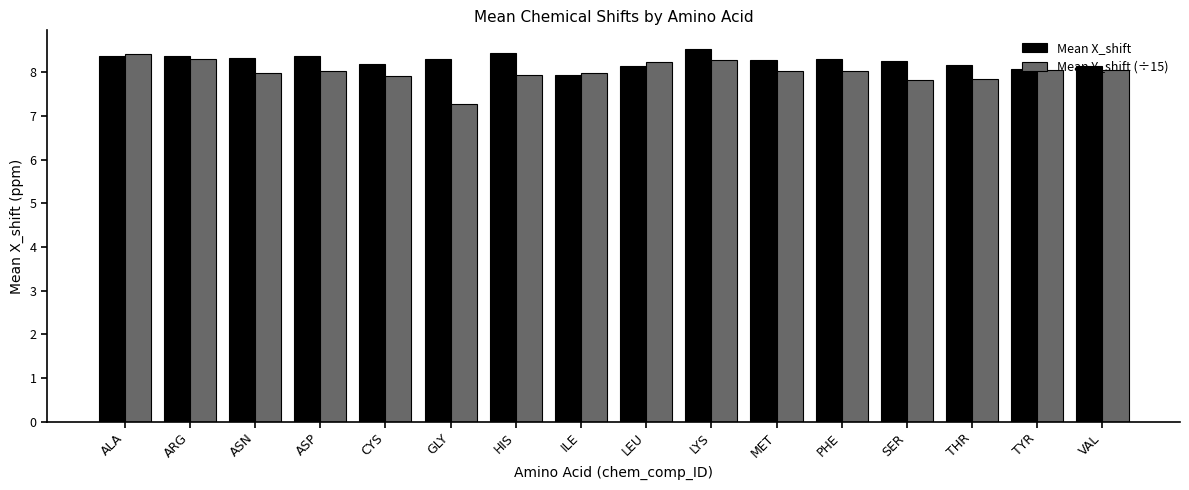

What is the maximum value shown in the chart?

8.5